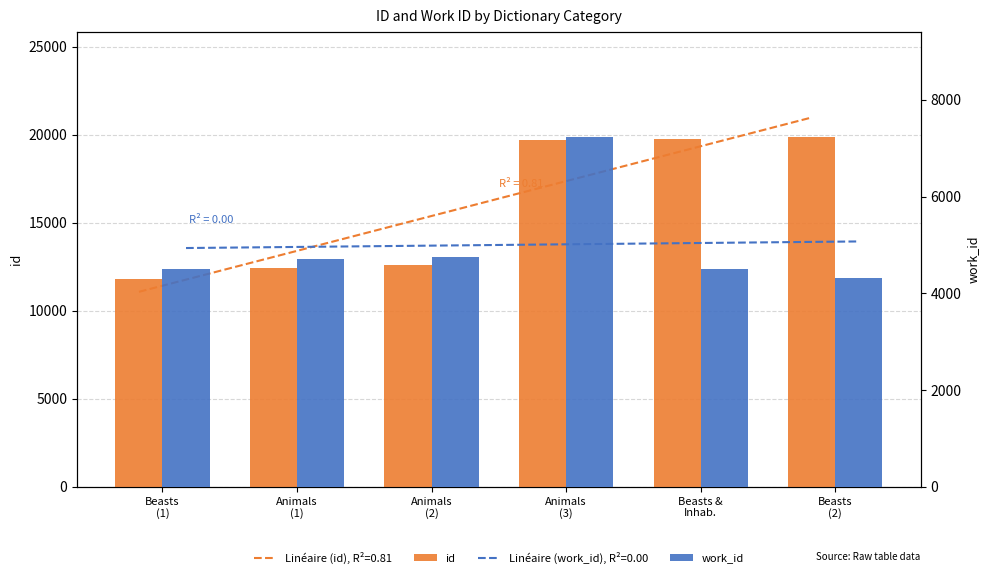

What is the sum of the work_id values at Animals
(1) and Animals
(3)?

11947